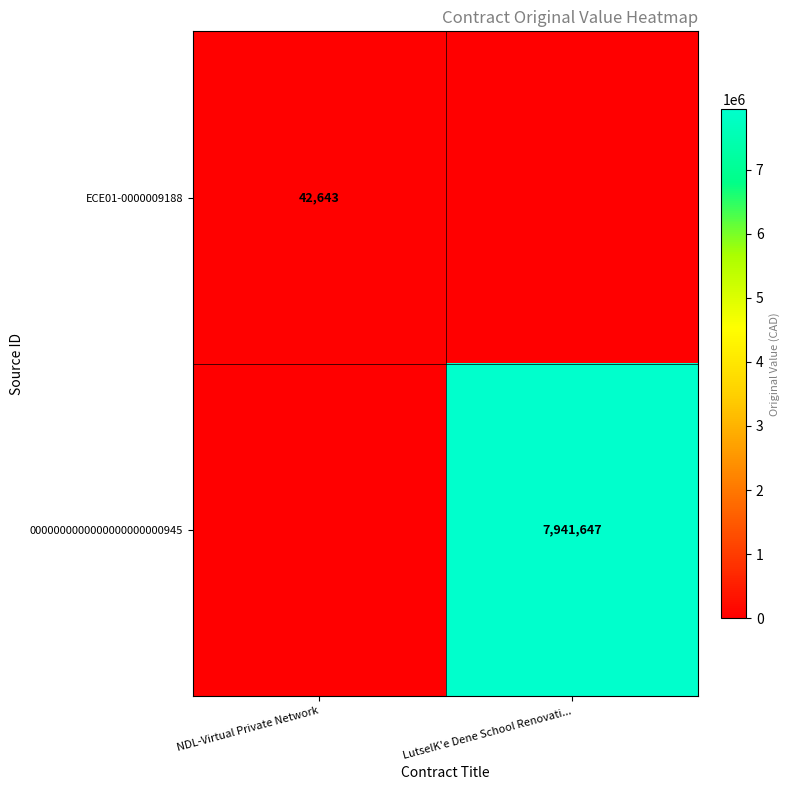

Which has a higher value, NDL-Virtual Private Network or LutselK'e Dene School Renovati...?

NDL-Virtual Private Network